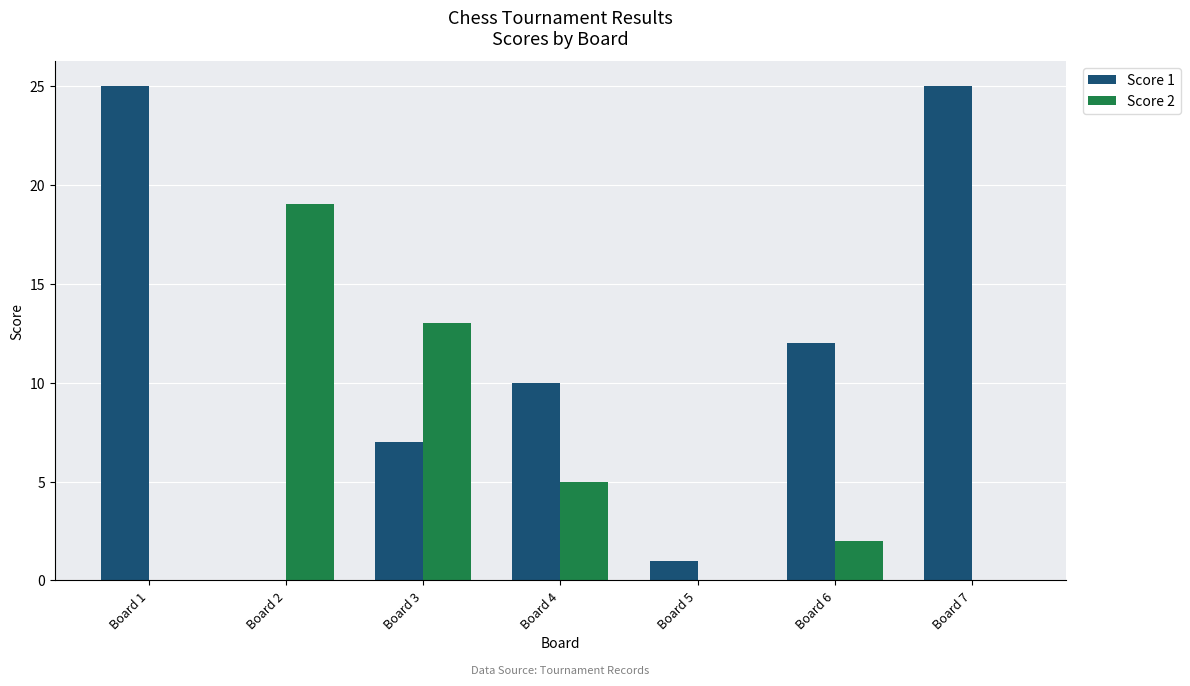

Reading right to left, extract all data points from this chart.

Score 1: 25	12	1	10	7	0	25
Score 2: 0	2	0	5	13	19	0